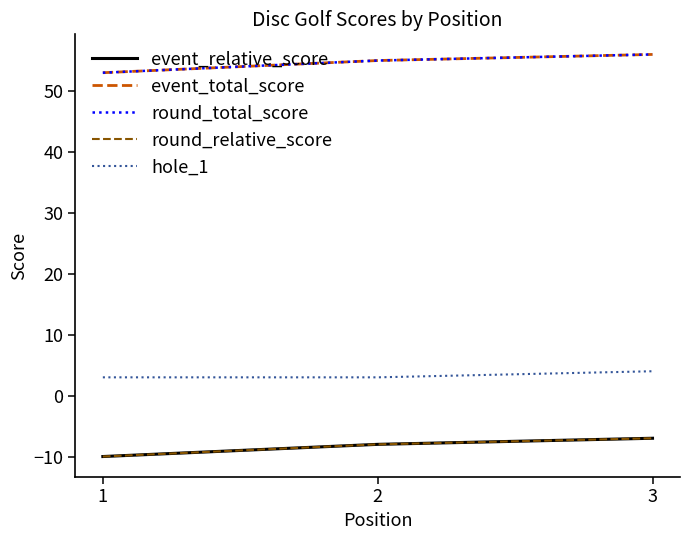

Does the chart display data point markers on the line(s)?

No